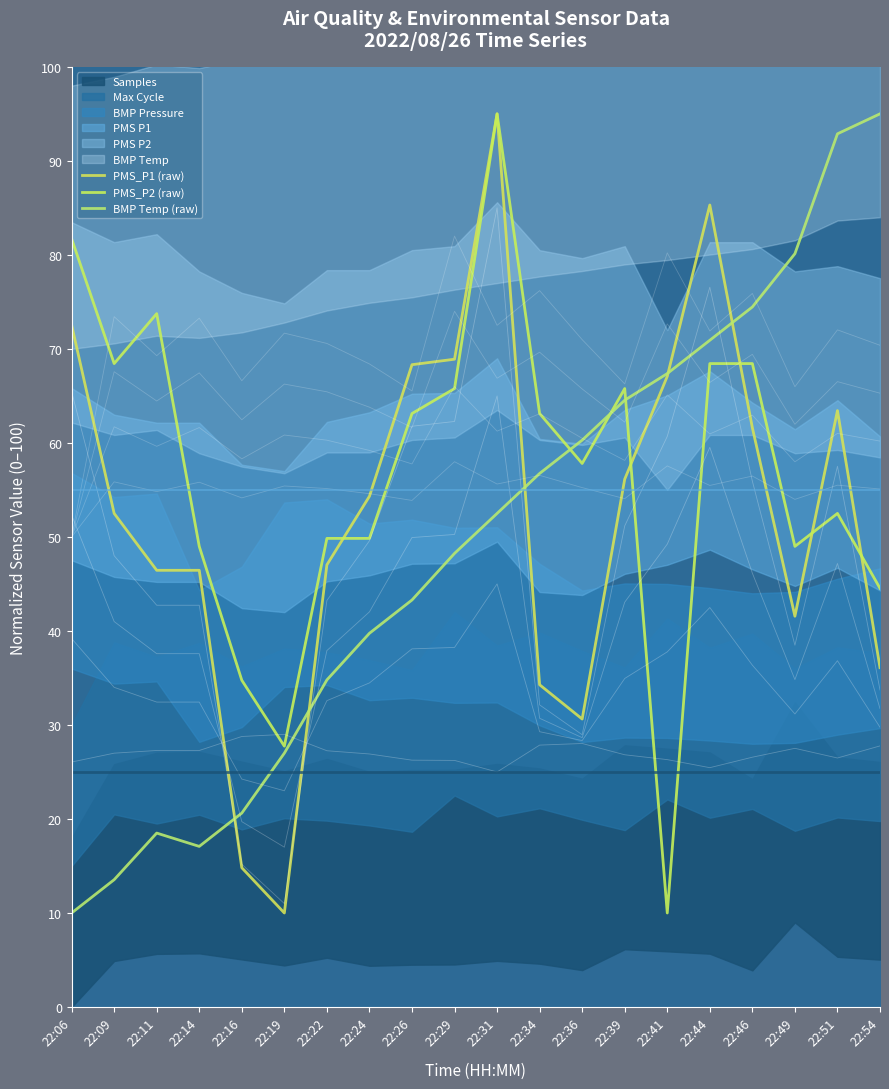

True or false: PMS_P1 (raw) has more than 1 interior local peaks.

True